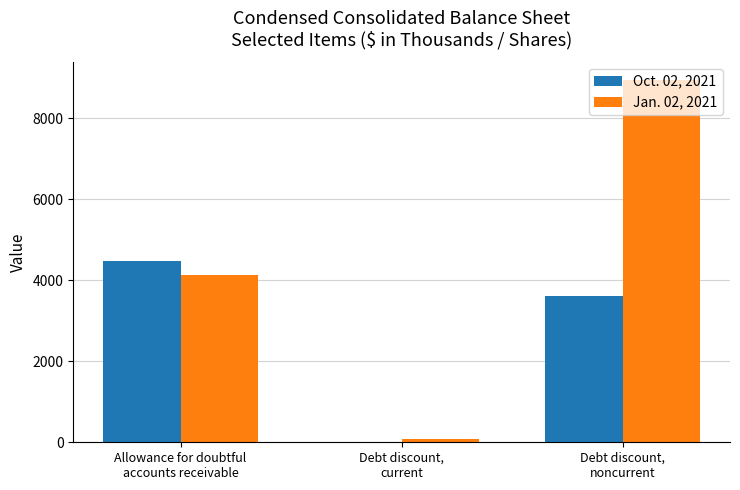

What is the maximum value shown in the chart?

8936